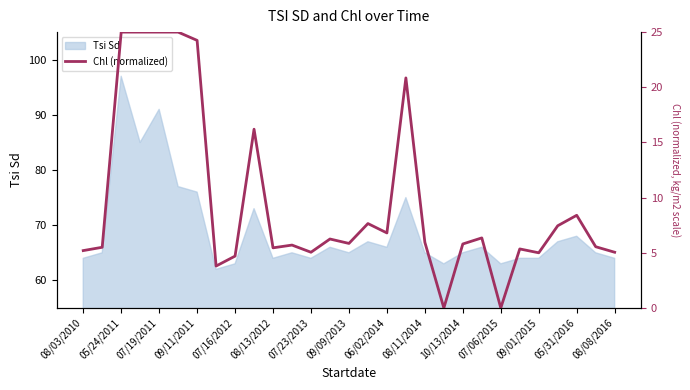

At which label does the data first exceed 5?

08/03/2010